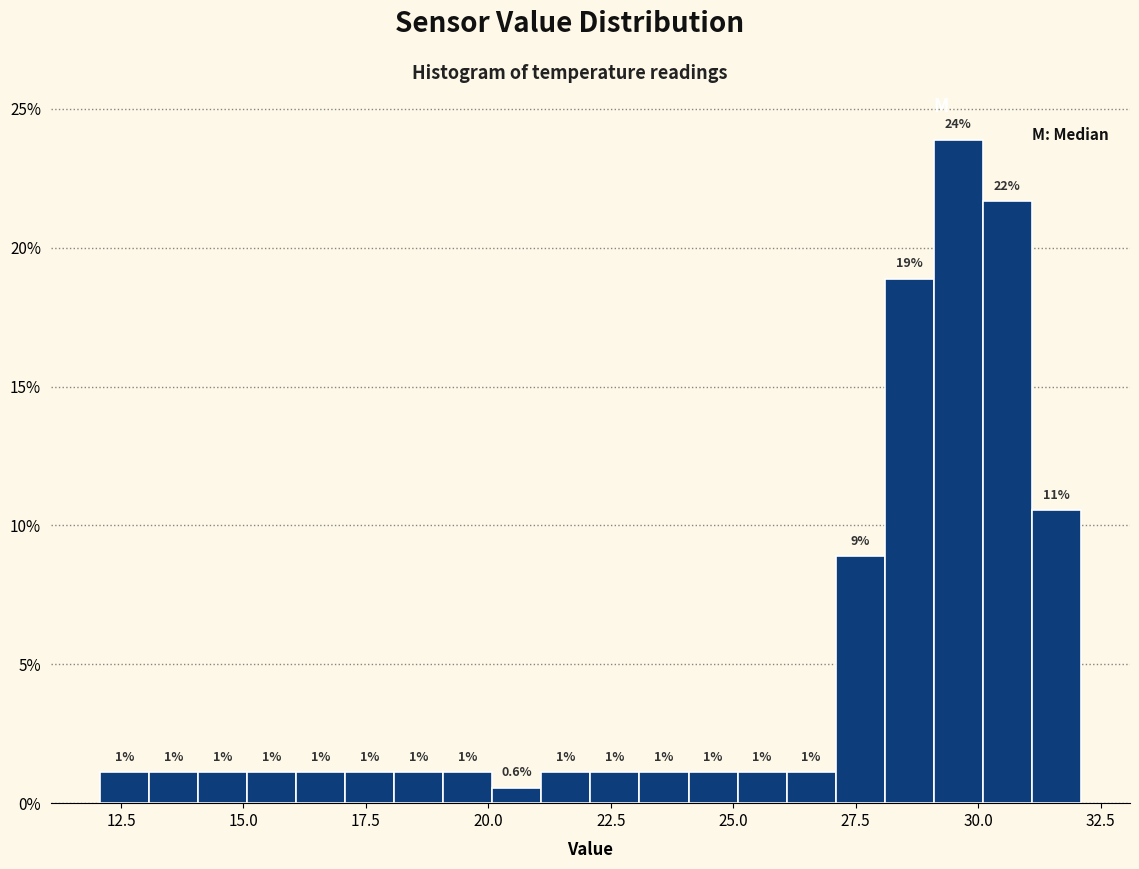

Read against the x-axis, roughly where is the centre of the tallest bar?

29.5